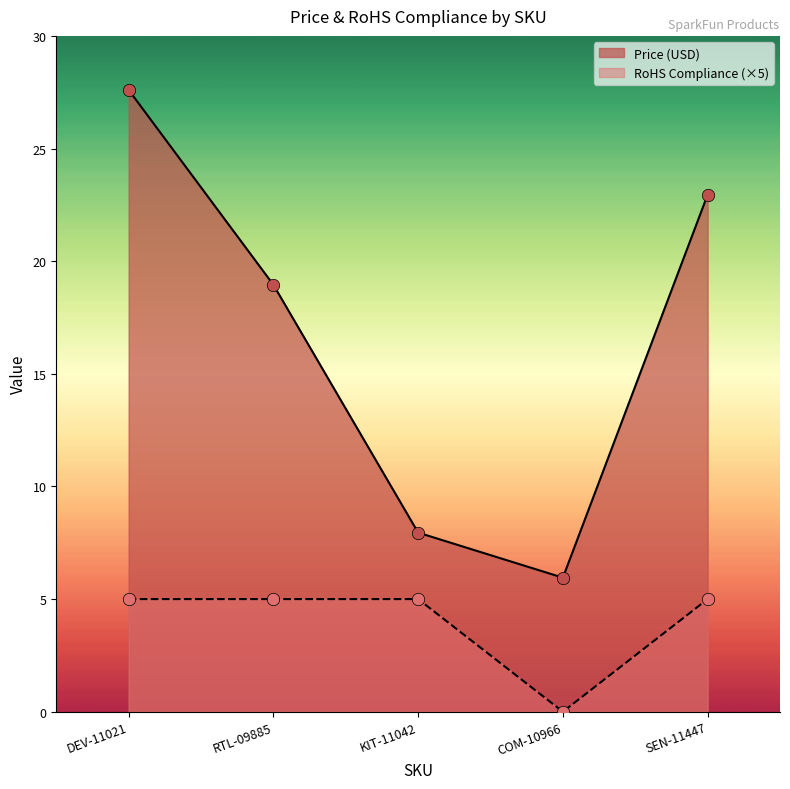

At which category is the sum across all series the highest?

DEV-11021